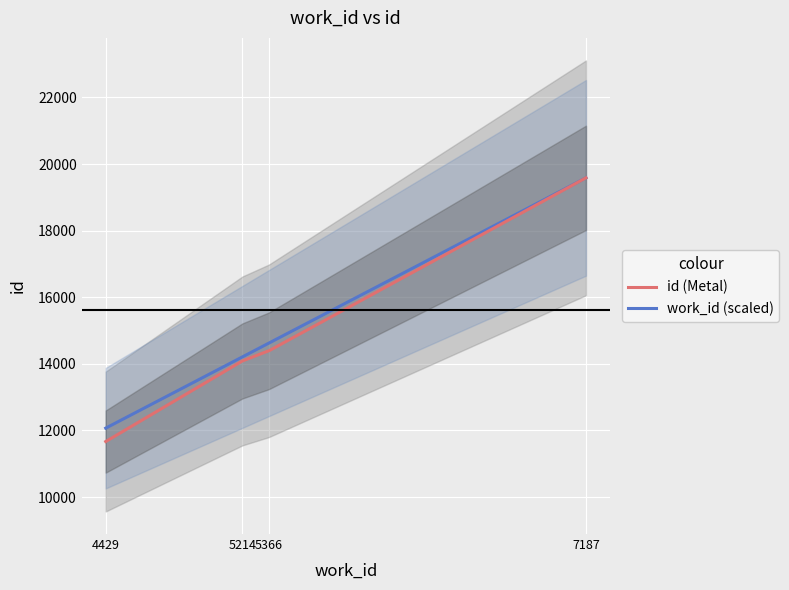

What is the lowest value of the work_id (scaled) series?

12070.5